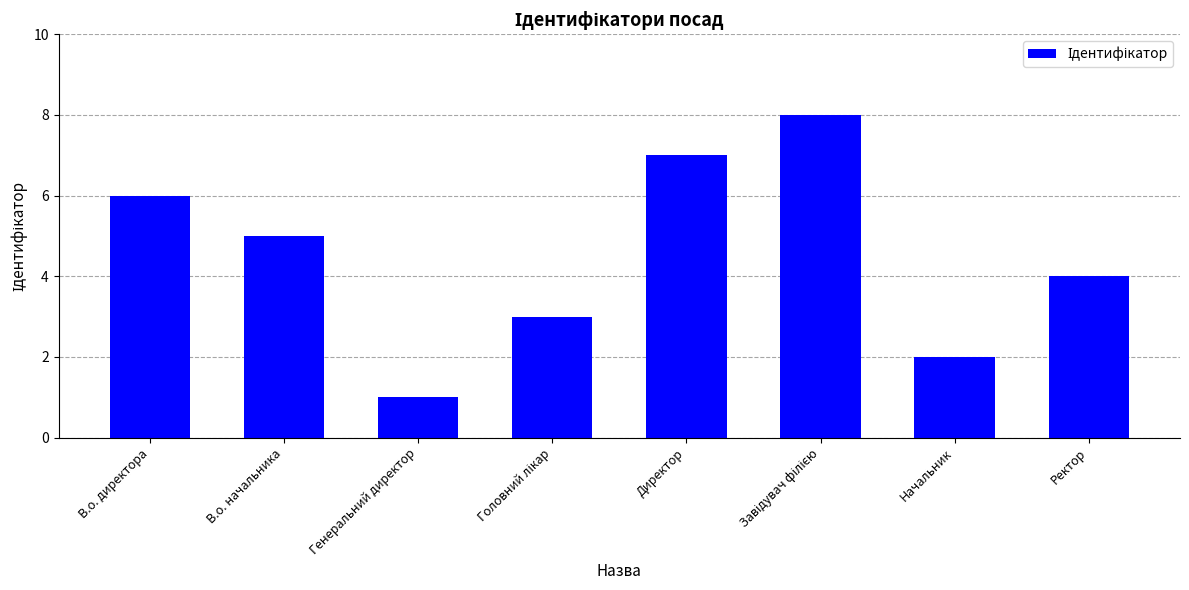

Which has a higher value, Начальник or В.о. начальника?

В.о. начальника